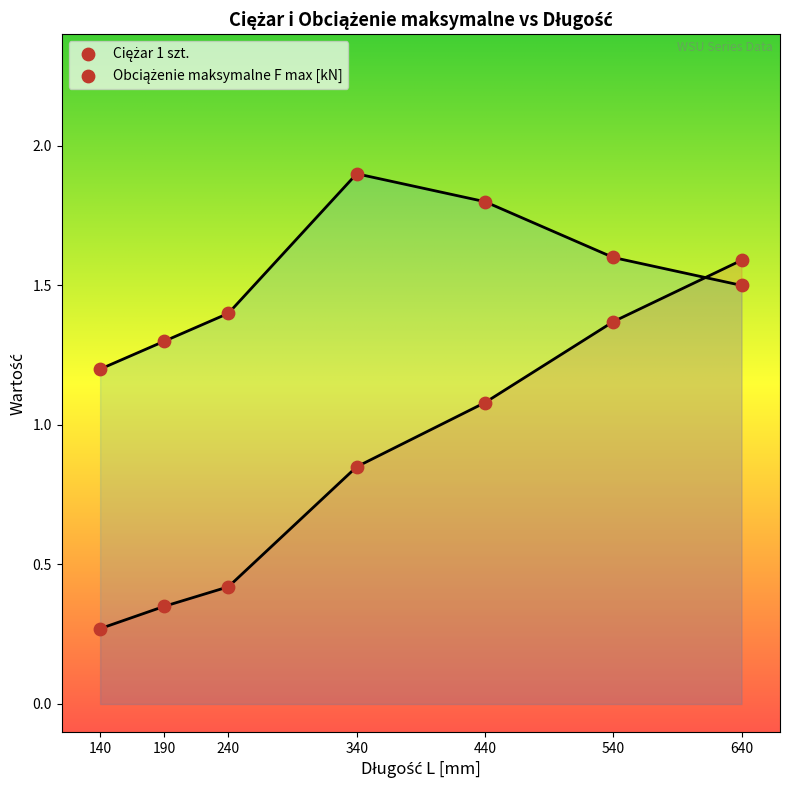

How many data points are displayed?

14